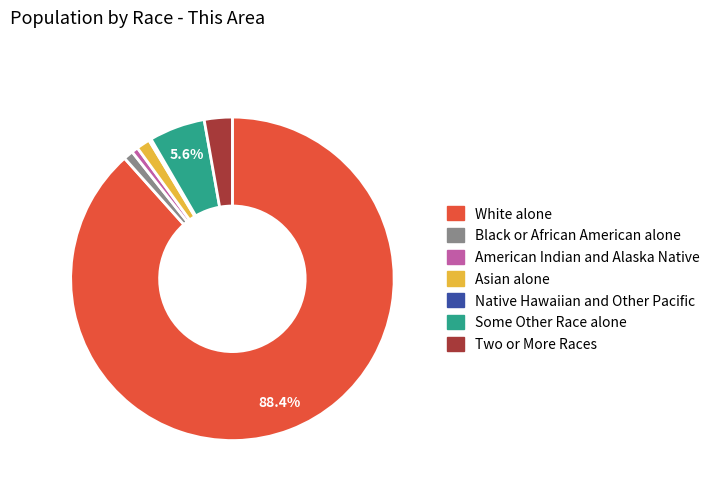

What is the ratio of the value at White alone to the value at Two or More Races?

31.6